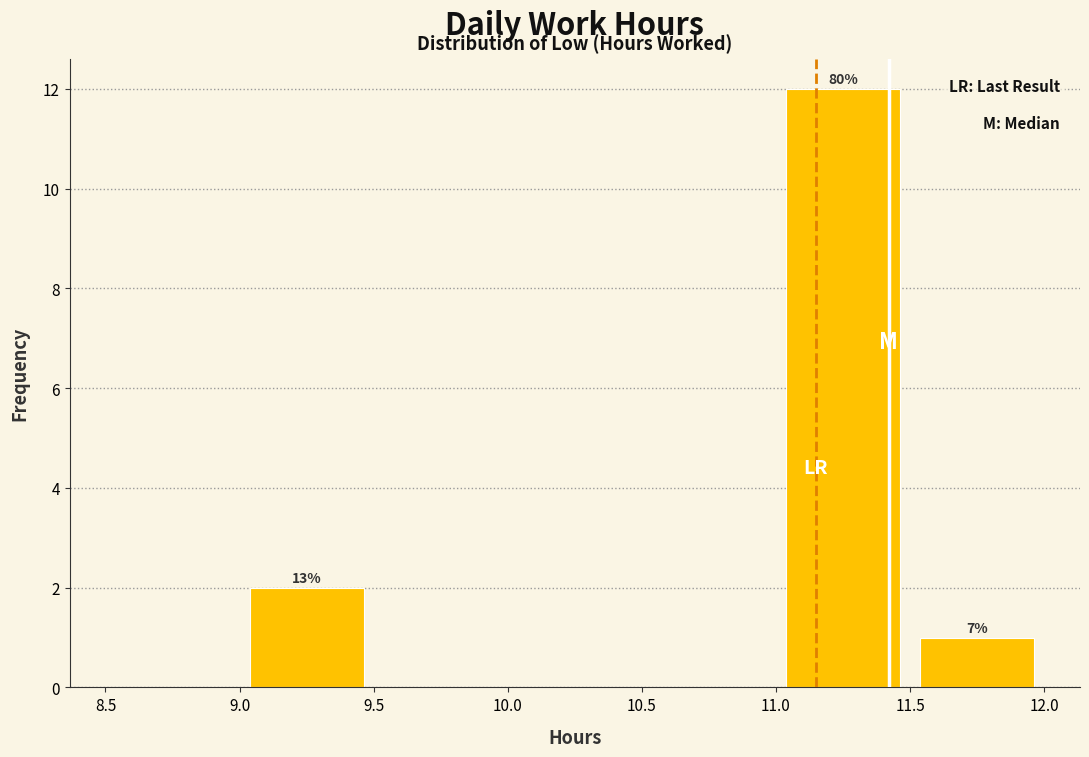

Which range on the x-axis has the tallest bar?

11.0 to 11.5